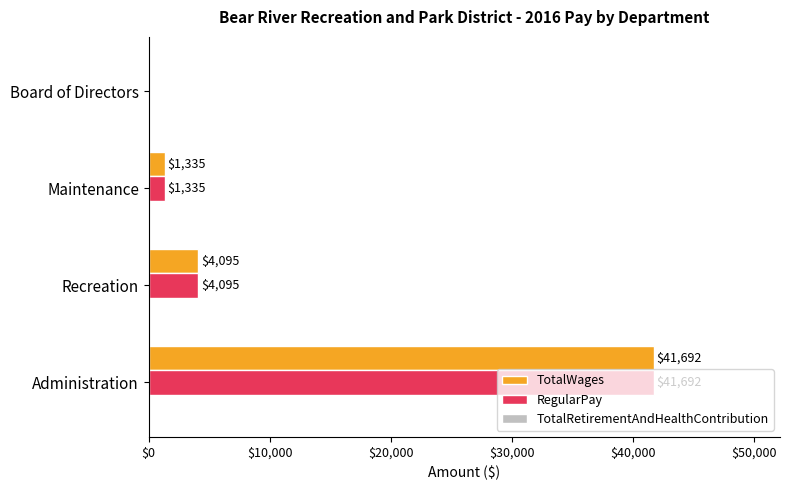

At which category is the sum across all series the highest?

Administration